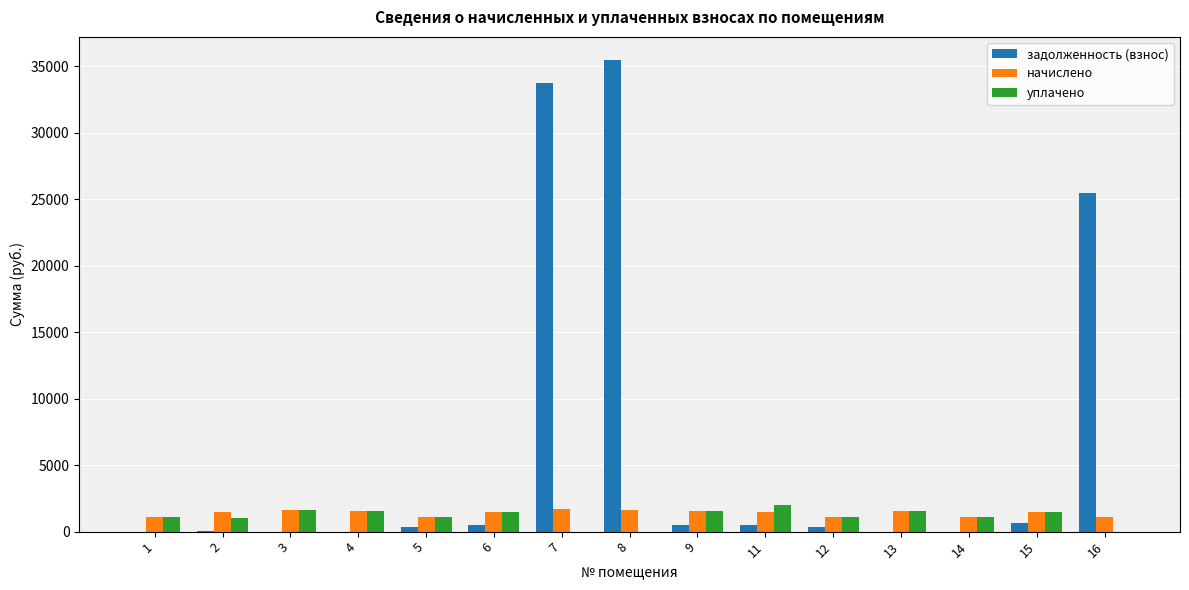

Where does the уплачено series first go above 1099?

3